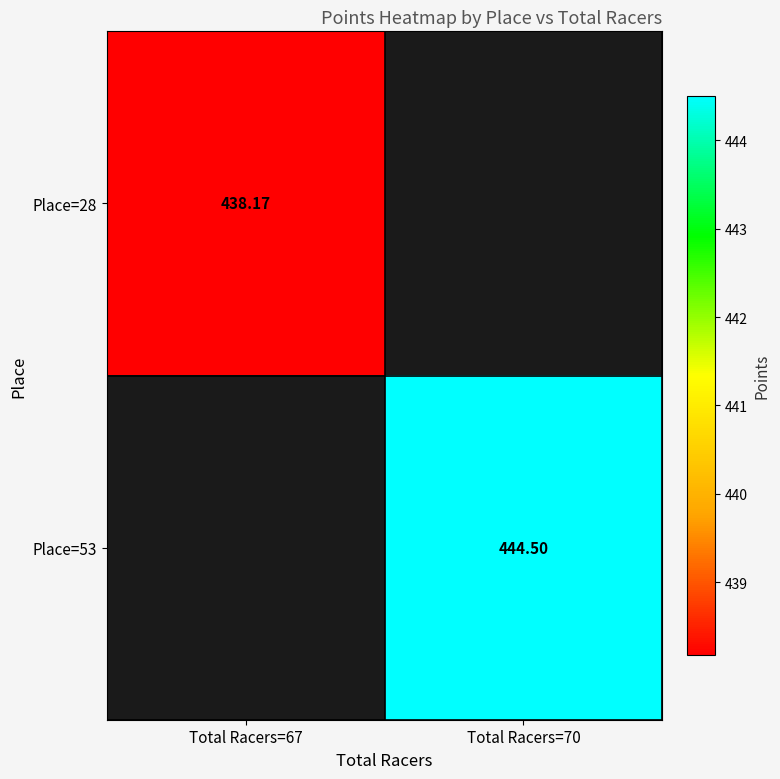

Is the value of Place=28 at Total Racers=67 greater than the value of Place=53 at Total Racers=70?

No